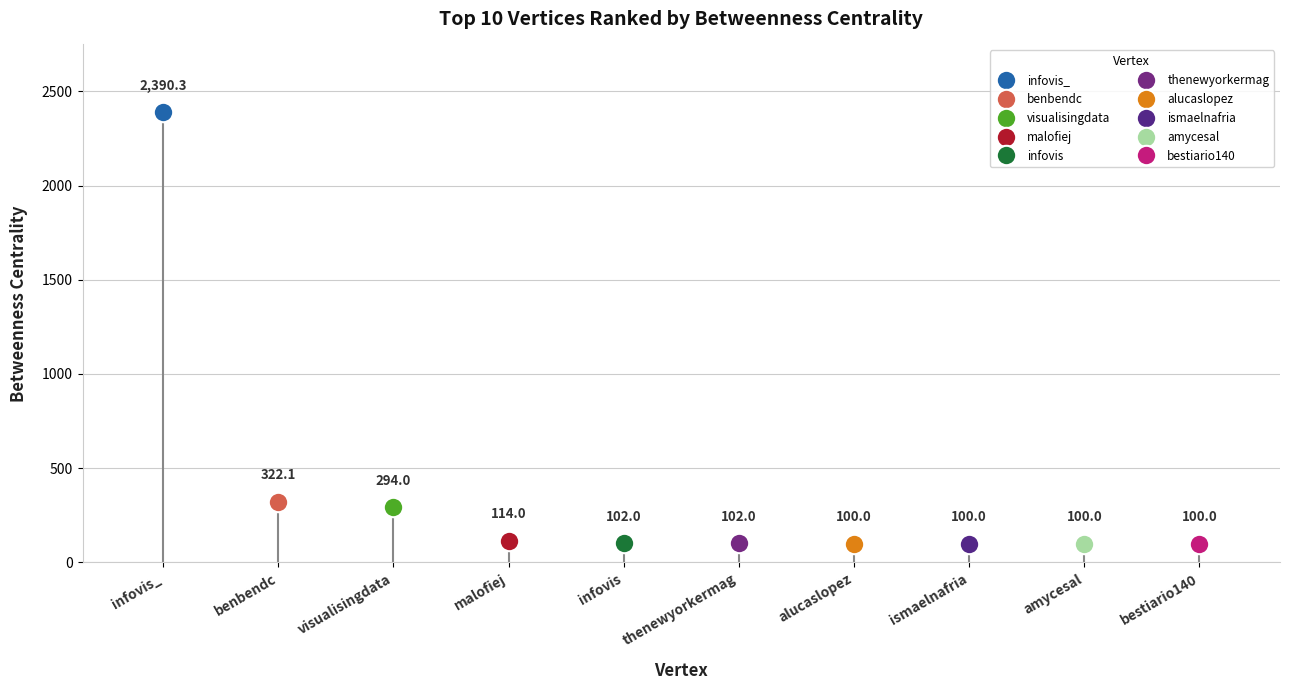

True or false: the data shows 53.3 at thenewyorkermag.

False